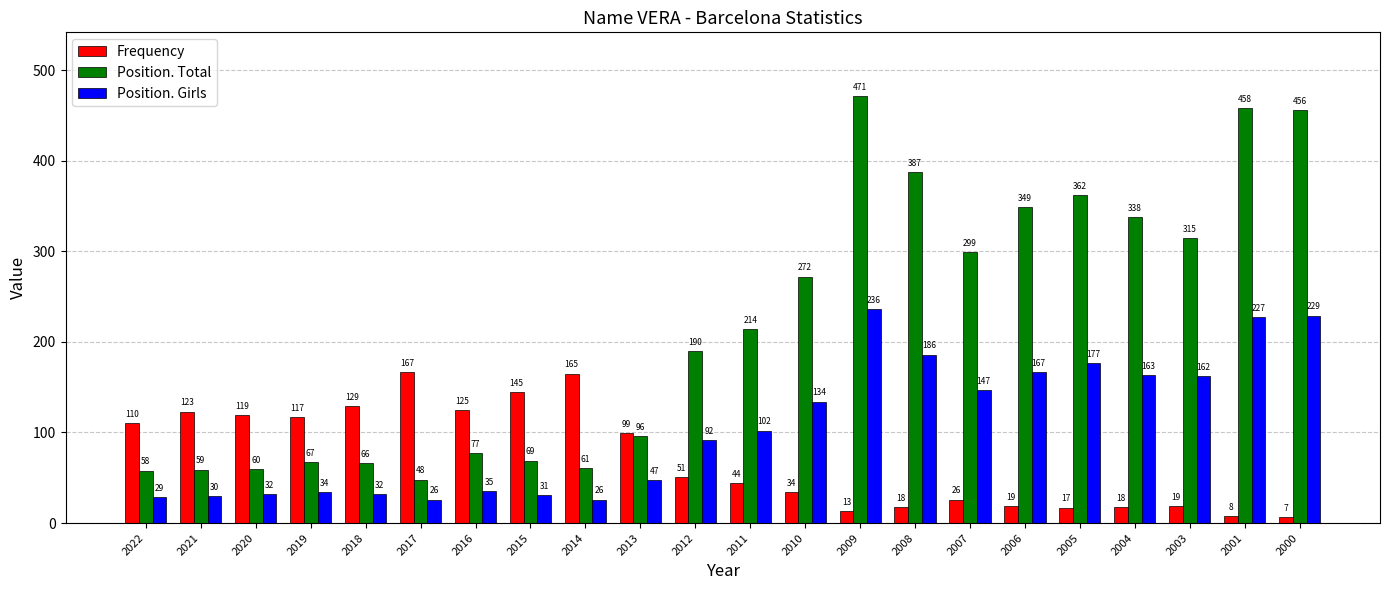

At which category does the chart reach its minimum across all series?

2000